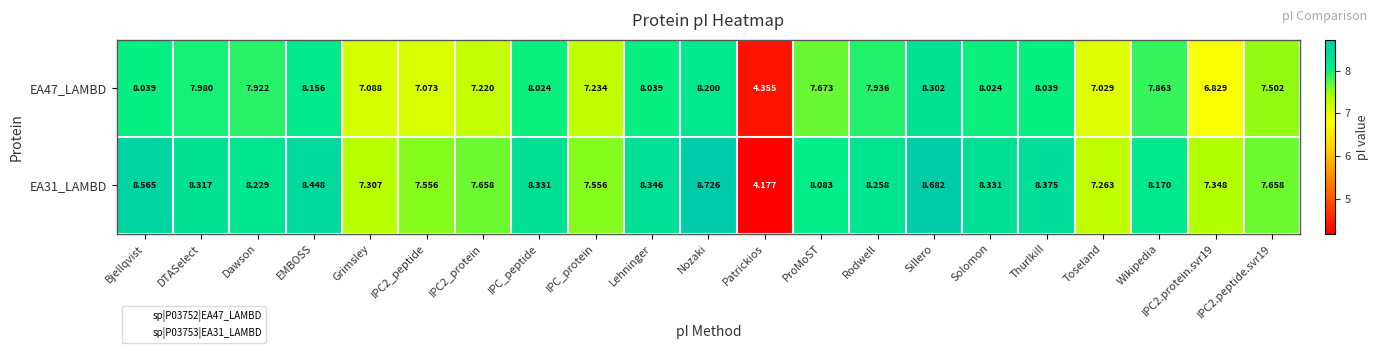

Is the value of EA47_LAMBD at IPC2.protein.svr19 greater than the value of EA31_LAMBD at IPC2.protein.svr19?

No